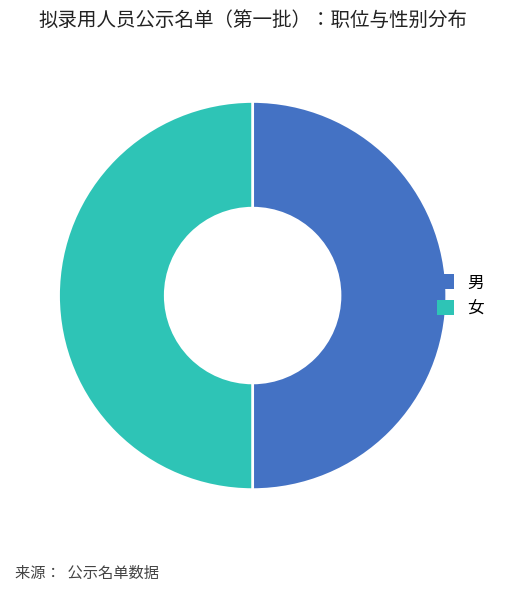

Approximately how many times larger is the value at 女 compared to 男?

1.0